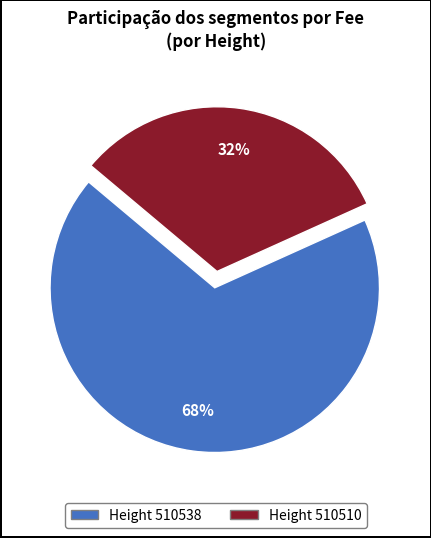

Is there any slice that represents more than half of the pie?

Yes